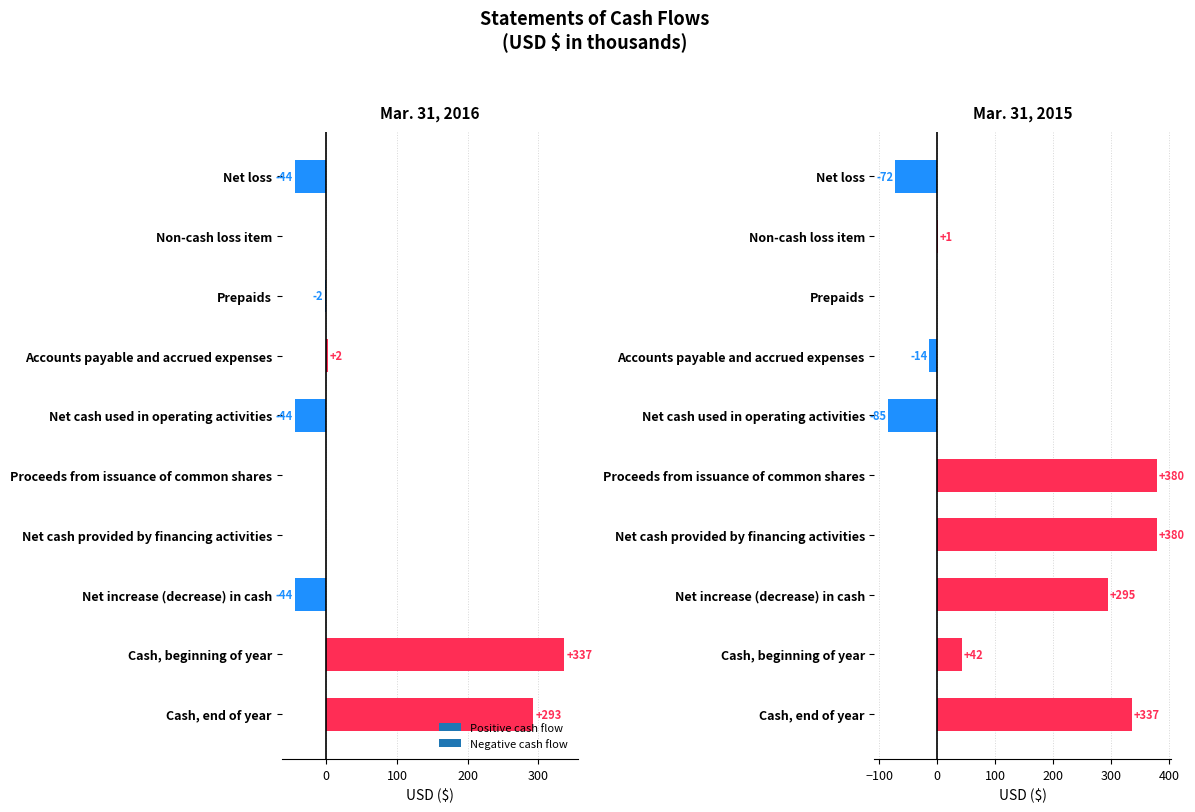

What is the difference between the second highest and second lowest values in the Mar. 31, 2015 series?

452